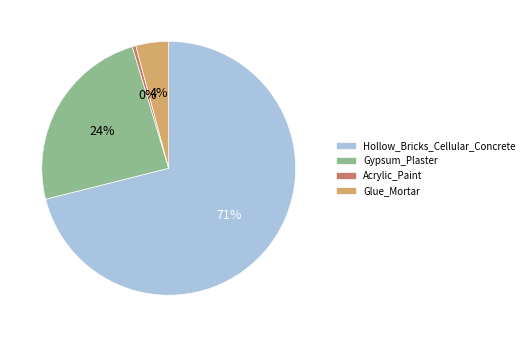

How many slices are in this pie chart?

4